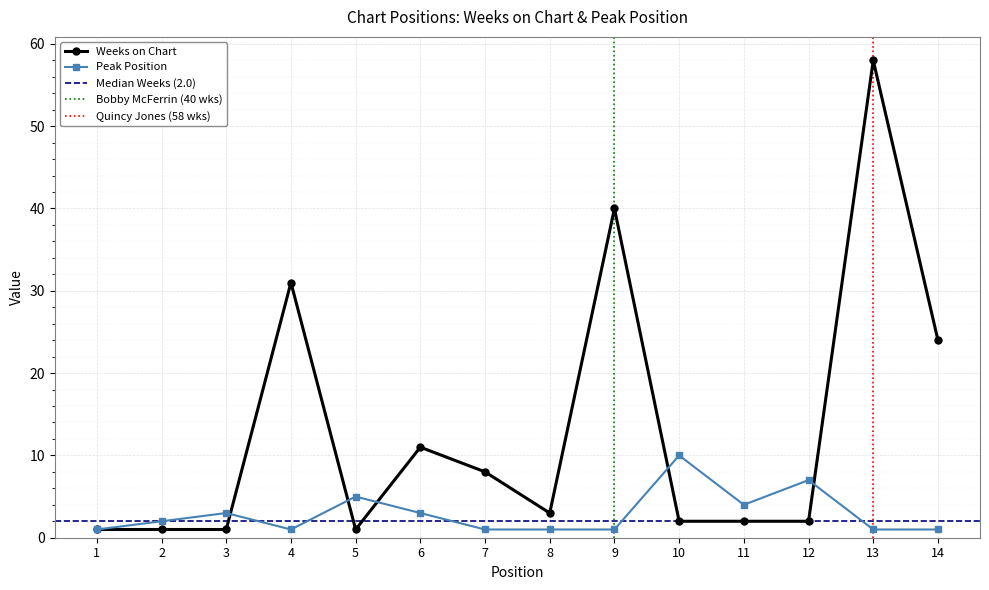

Where is the first local minimum for Weeks on Chart?

5